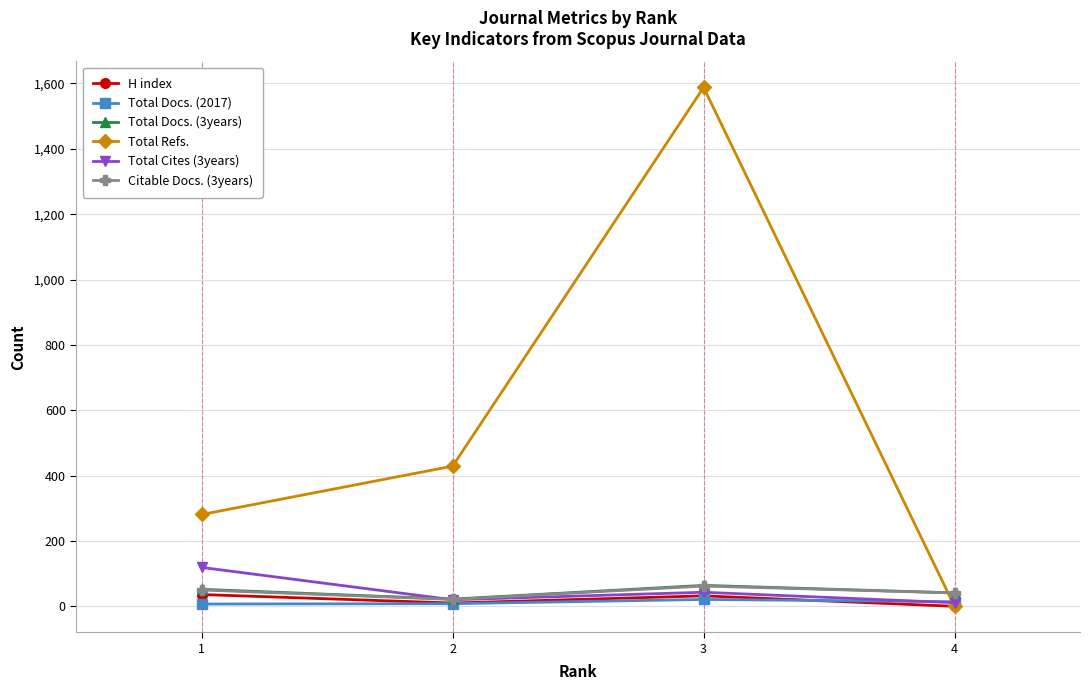

What is the difference between the maximum and minimum values in the H index series?

36